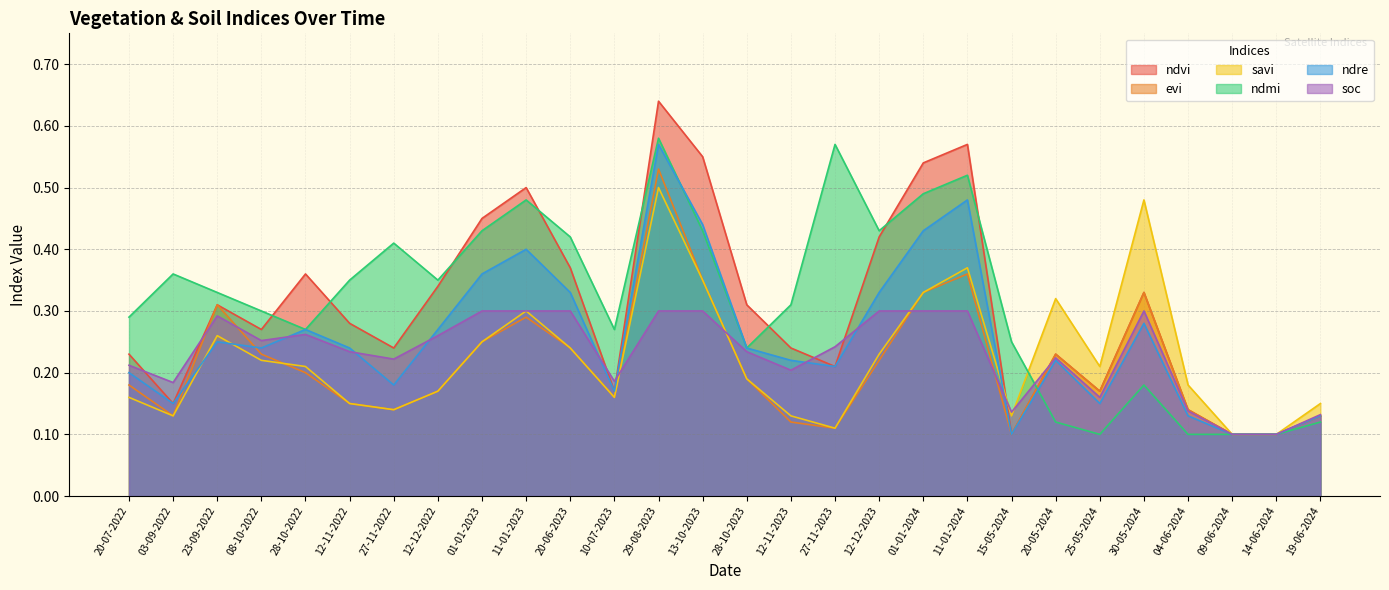

At how many categories does at least one series exceed 0?

28